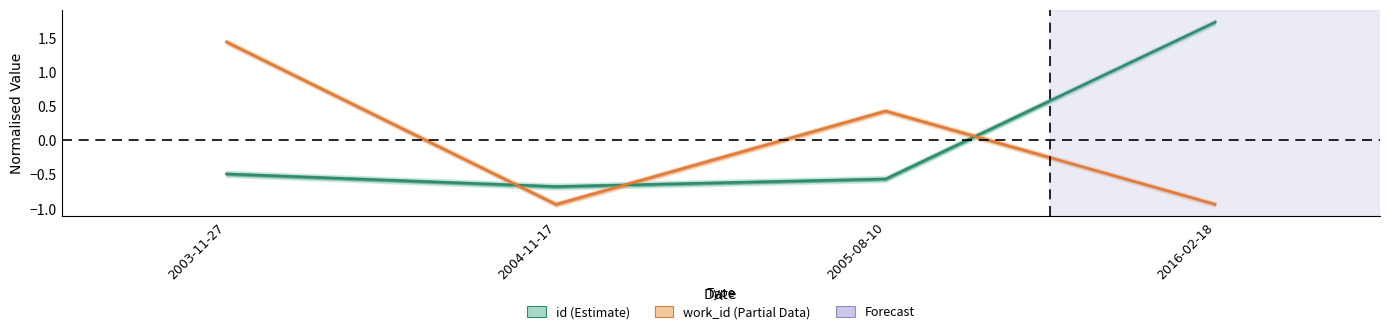

How many points are lower than both their immediate neighbors (excluding endpoints)?

1